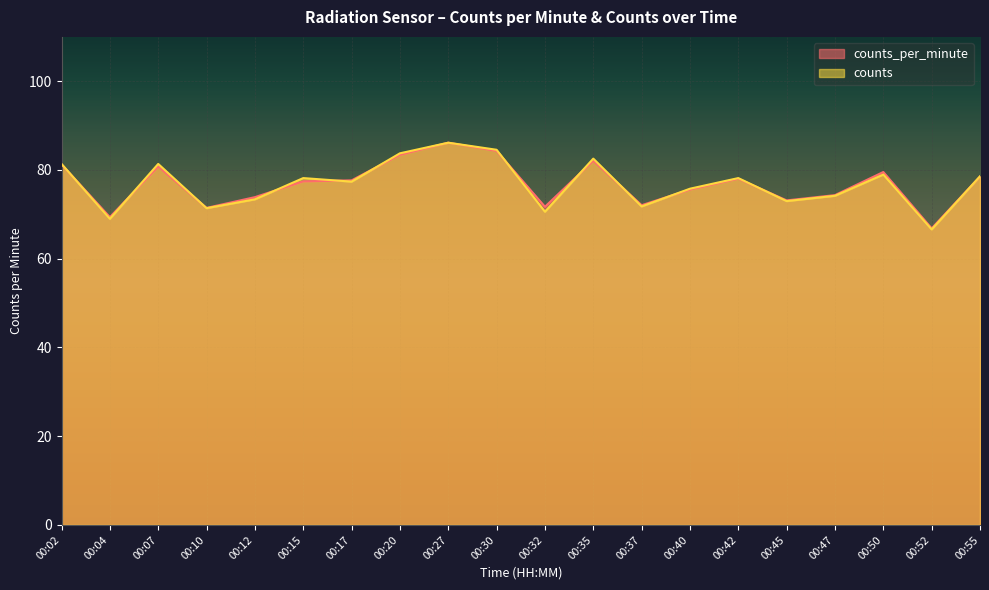

What is the value of the counts_per_minute point at the 9th from the left?

86.2